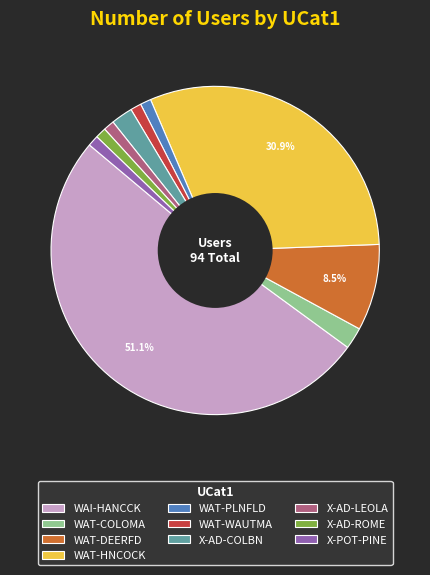

The WAT-HNCOCK slice represents 31% of the pie. True or false?

True